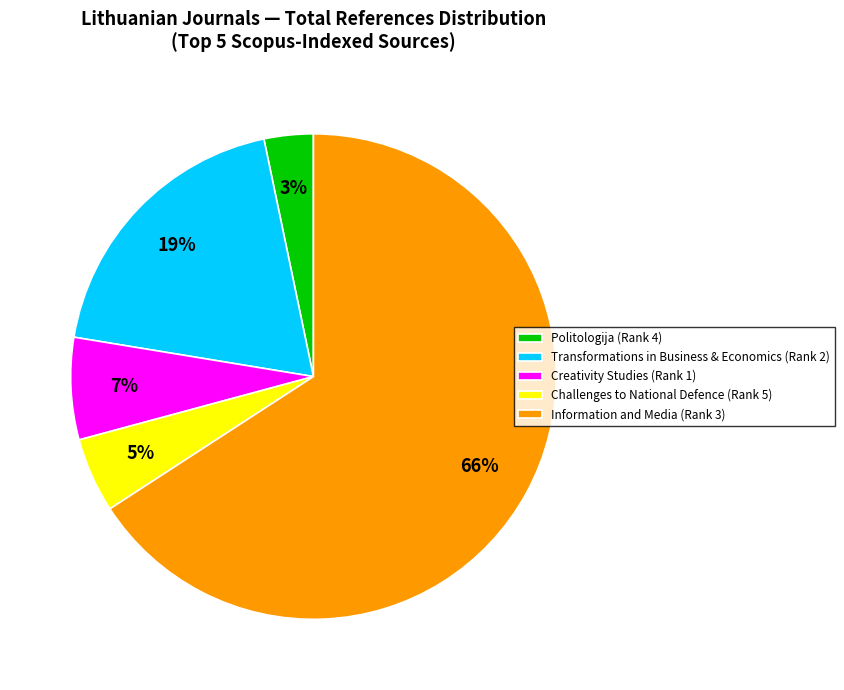

Which has a higher value, Creativity Studies (Rank 1) or Politologija (Rank 4)?

Creativity Studies (Rank 1)